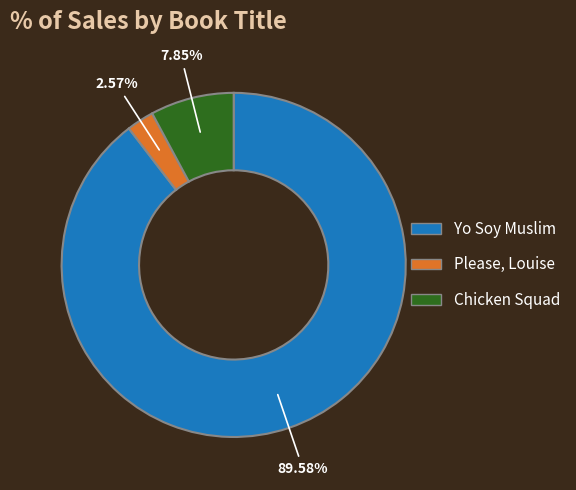

How much of the chart is everything except Please, Louise?

97.4%